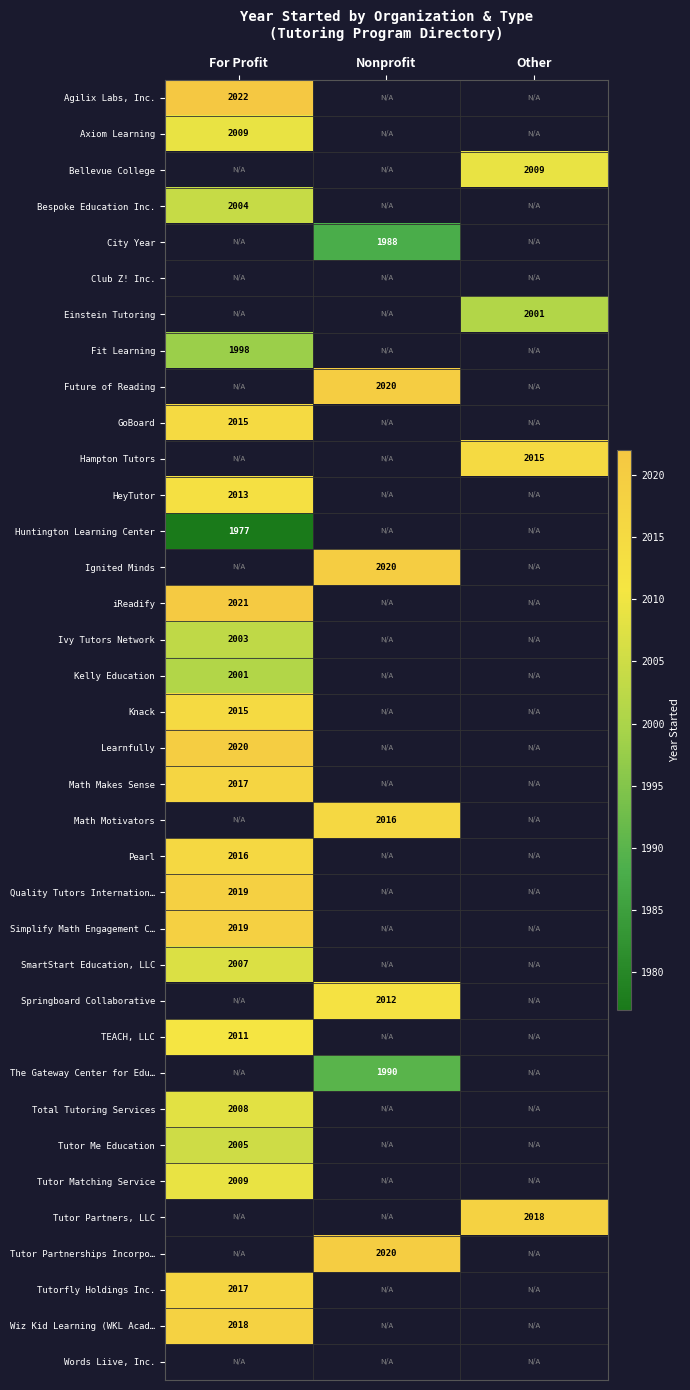

What is the smallest value displayed?

1977.0